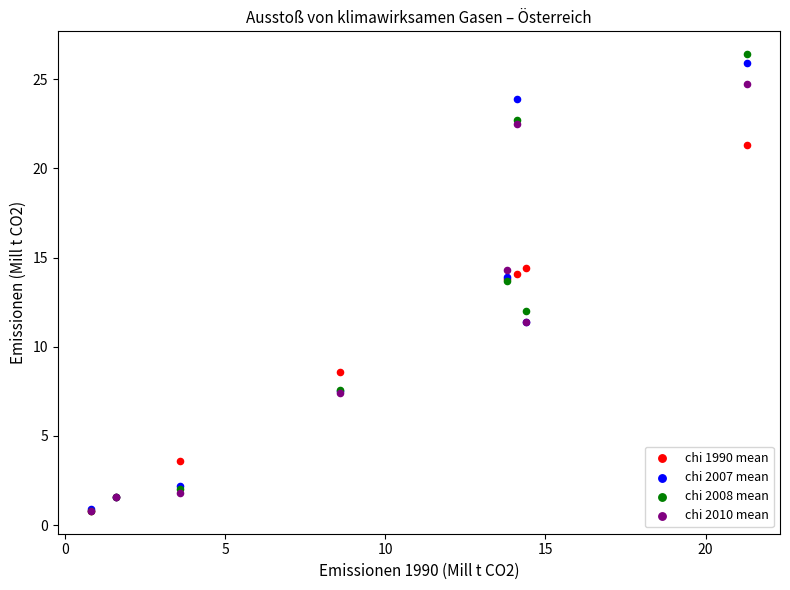

What are all the series names shown in the legend?

chi 1990 mean, chi 2007 mean, chi 2008 mean, chi 2010 mean